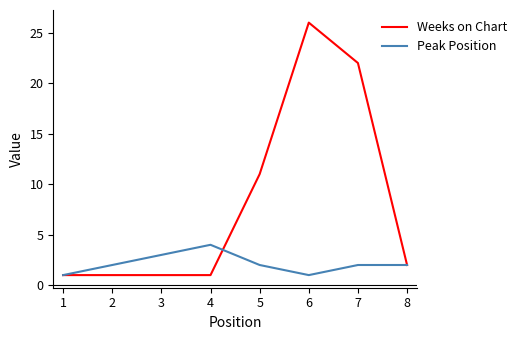

At which label does Peak Position reach its peak?

4